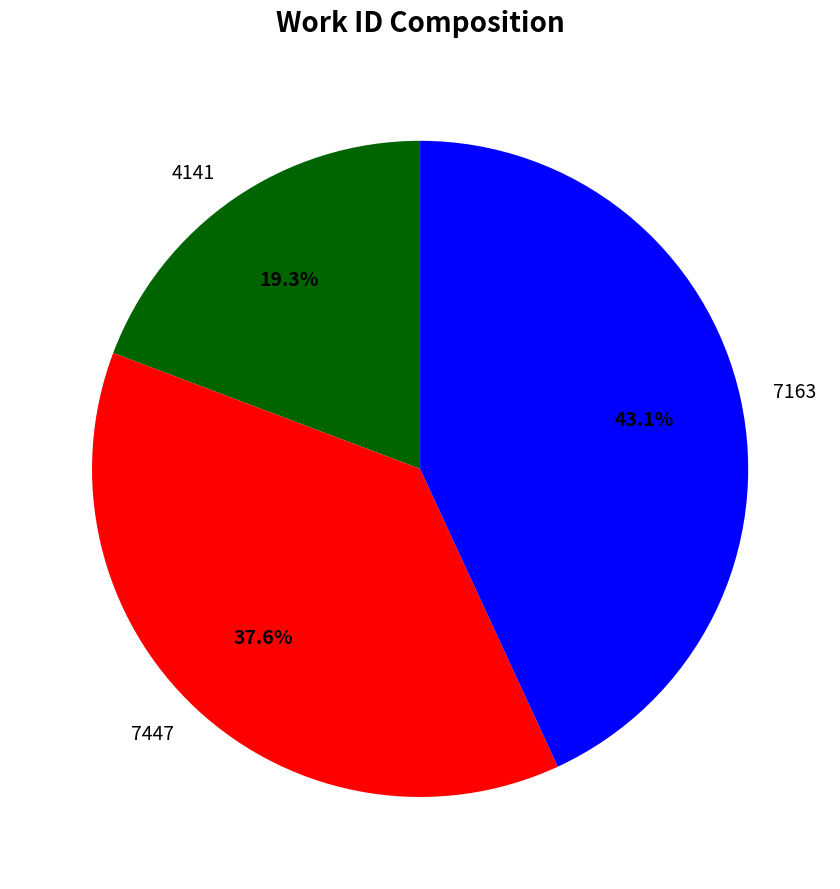

How many segments does this pie chart have?

3